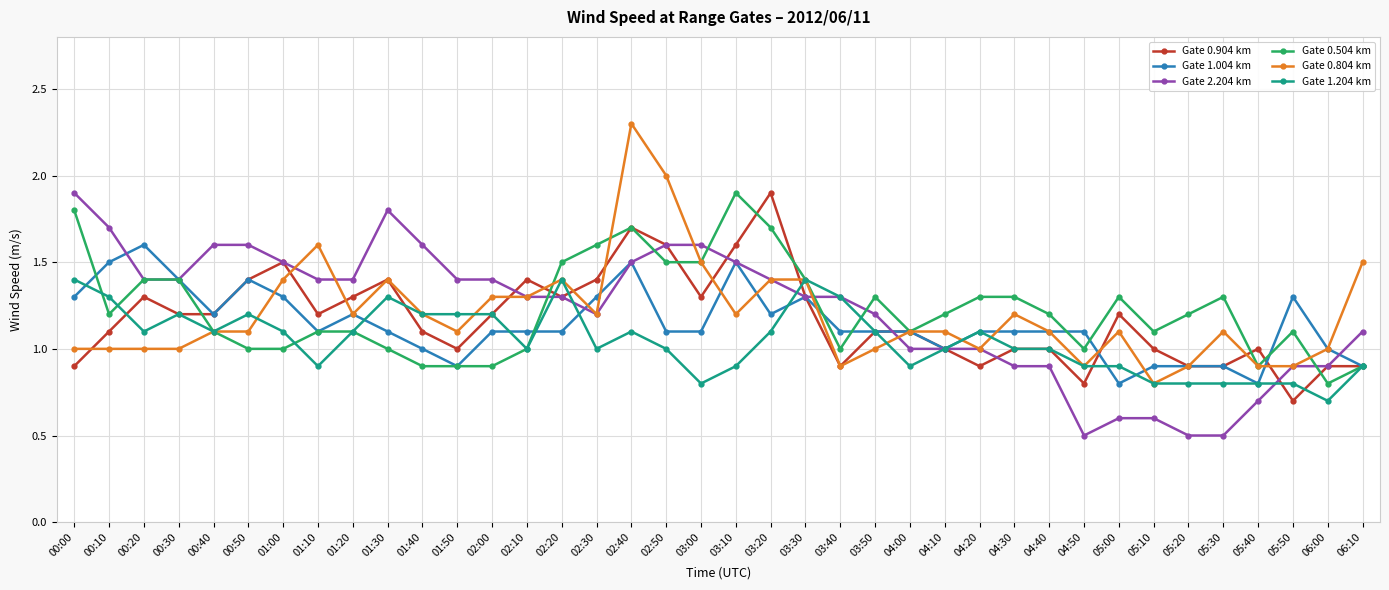

How many data points does each series have?

38